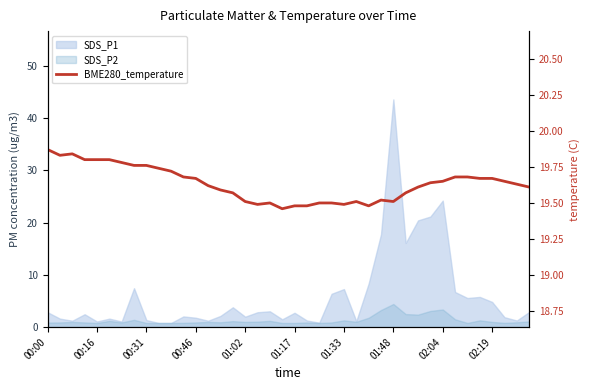

How many lines are shown in the chart?

1